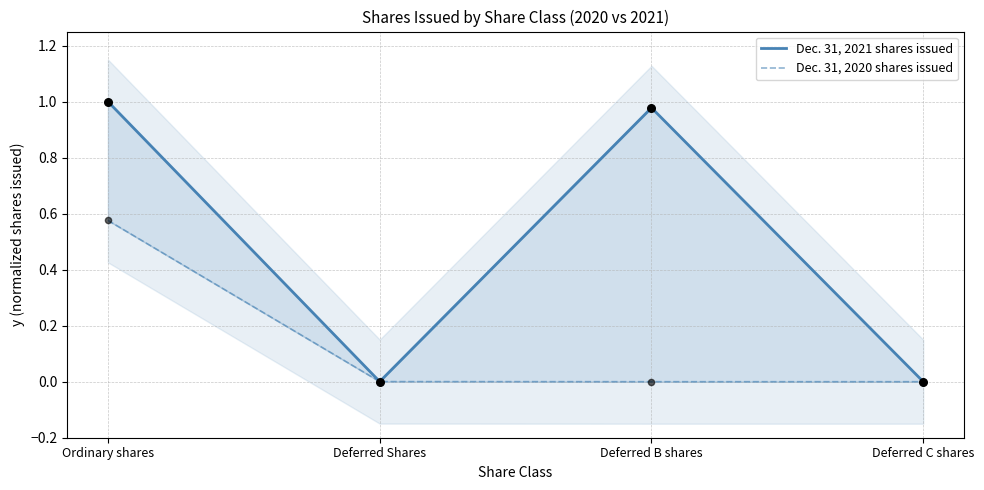

At which category is the sum across all series the highest?

Ordinary shares